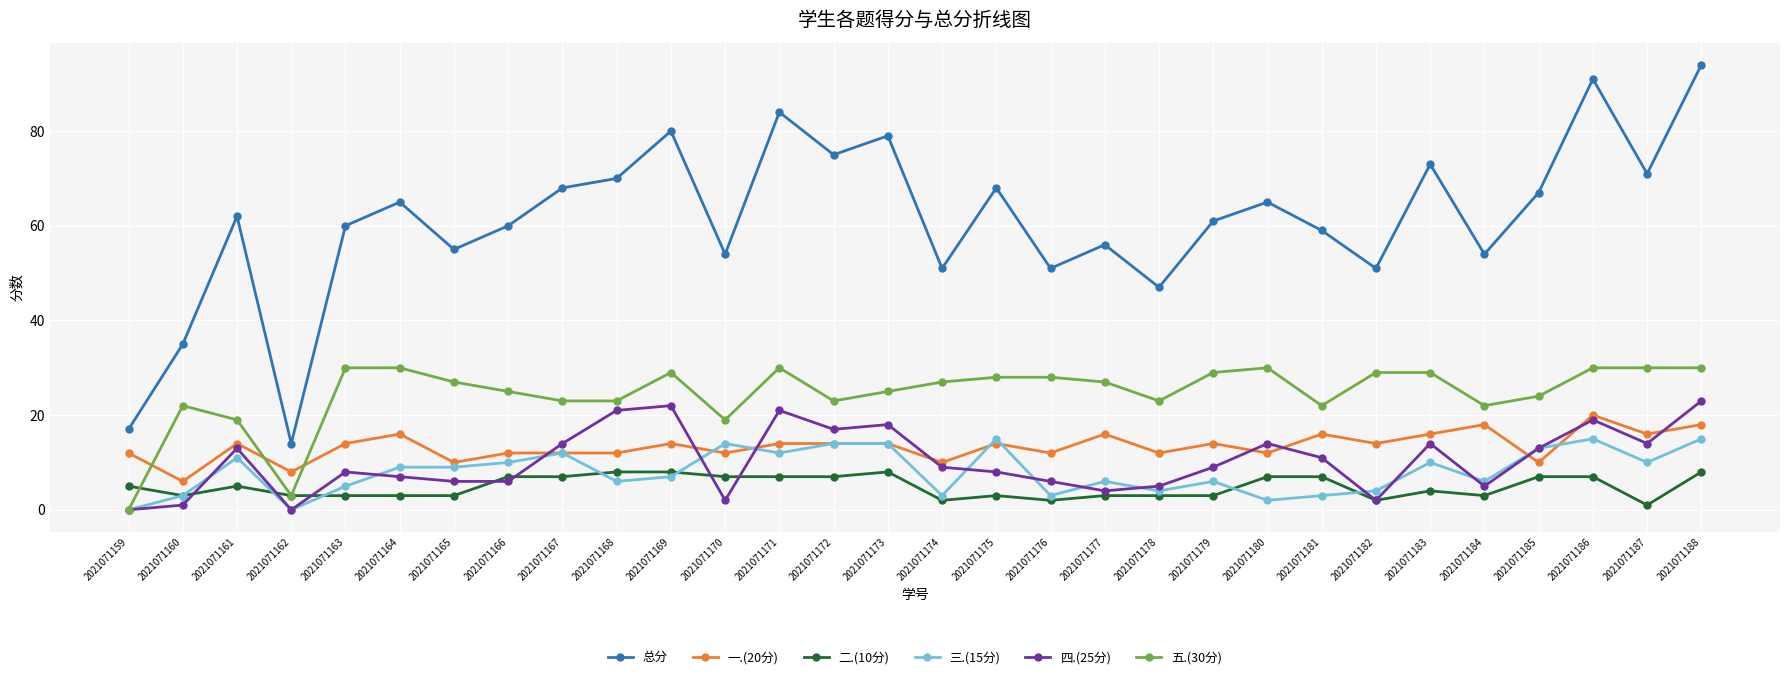

Which label corresponds to the largest value in the chart?

2021071188